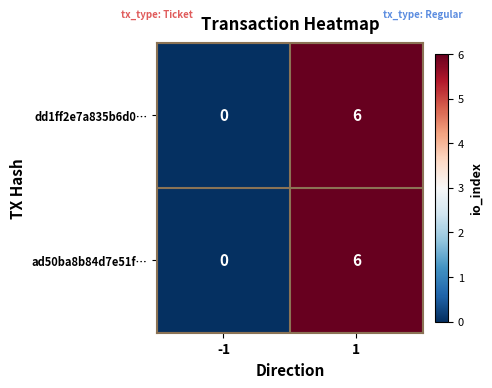

Is it true that dd1ff2e7a835b6d0… equals 4 at 1?

False